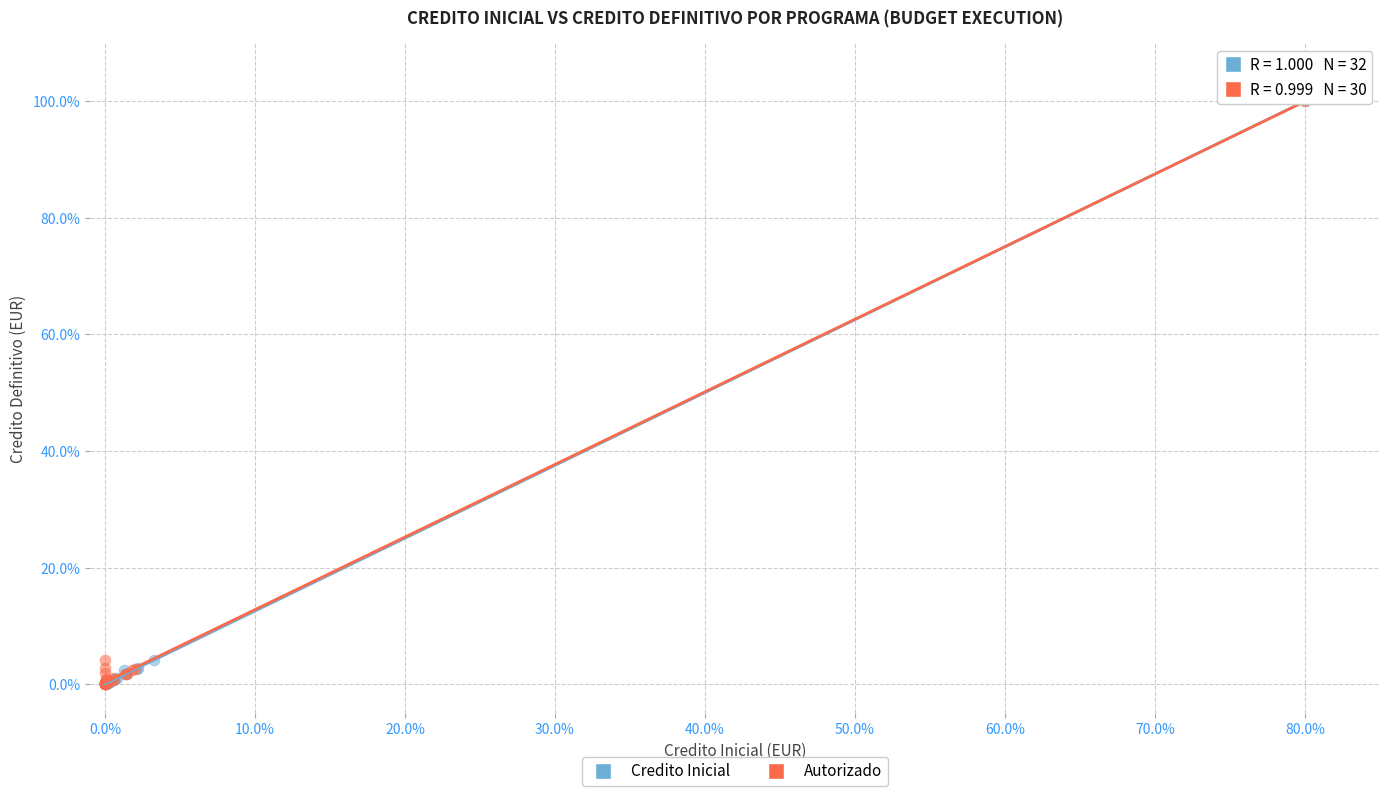

What are all the series names shown in the legend?

Credito Inicial, Autorizado